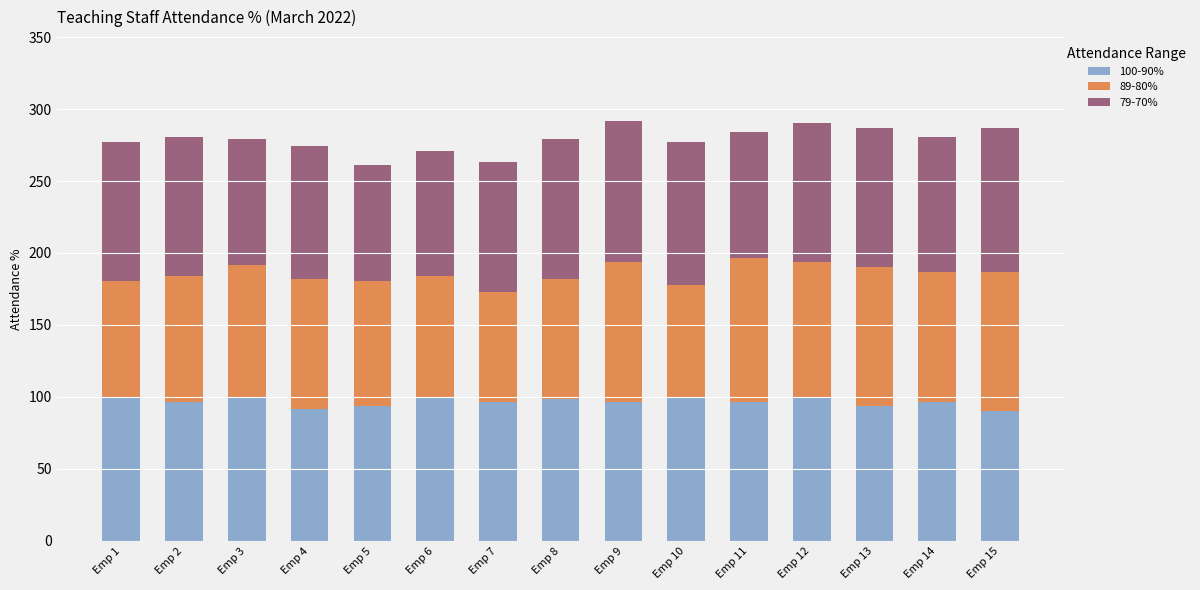

The value of 100-90% at Emp 15 is 60.8. True or false?

False